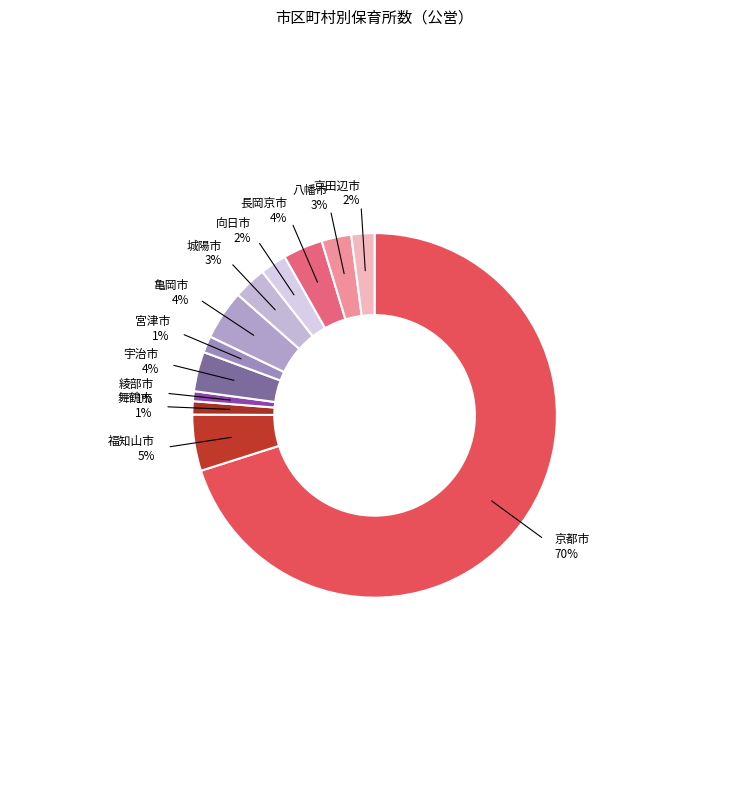

Which category has the biggest portion of the pie?

京都市